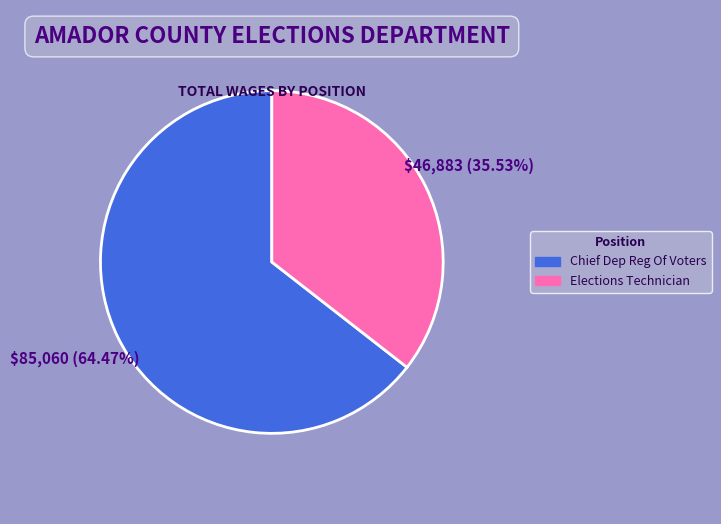

To the nearest percent, what is the average slice percentage?

50%